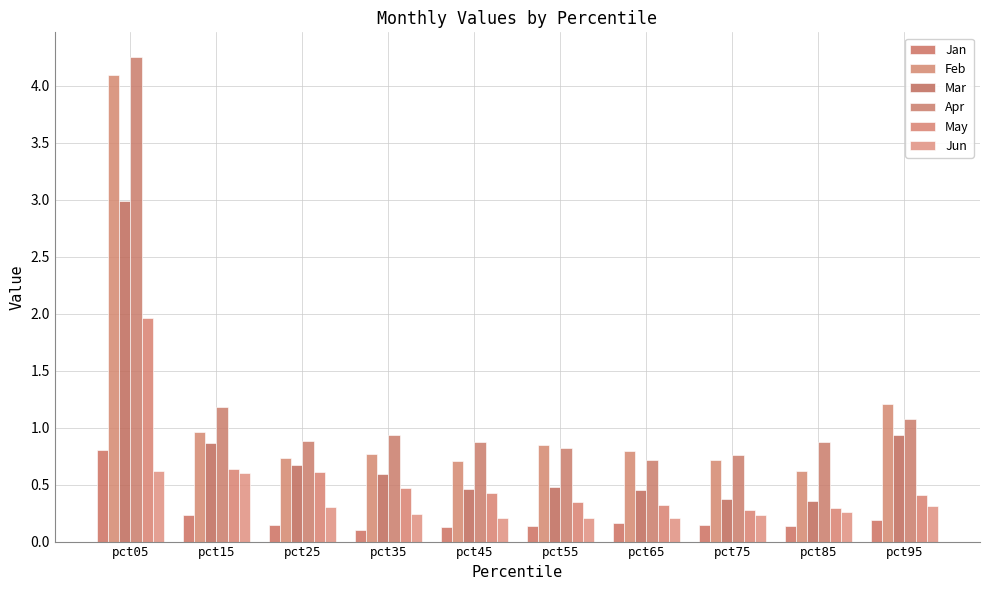

How many groups of bars are there?

10